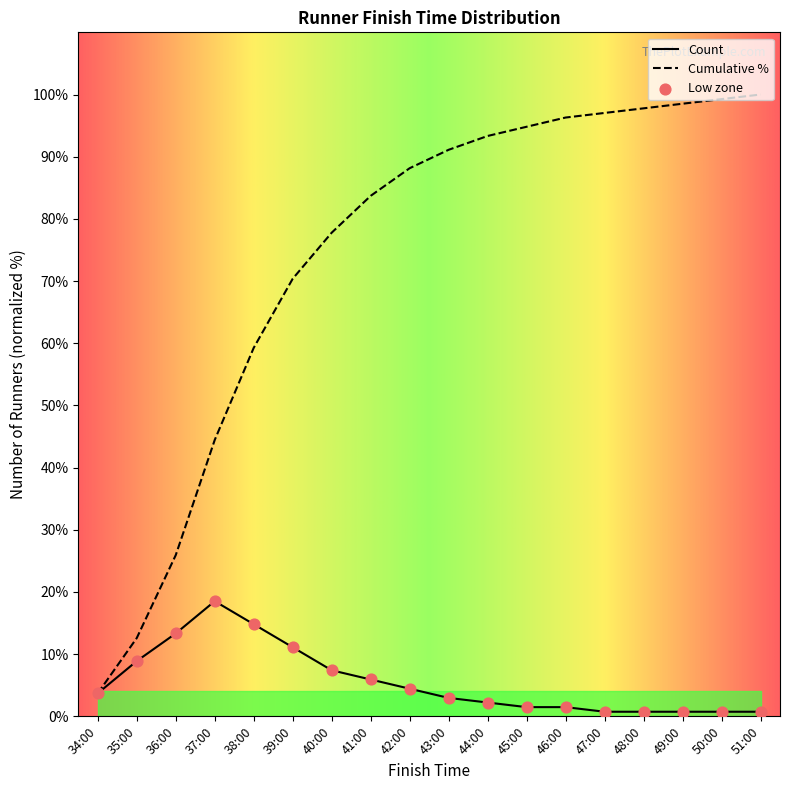

Which series reaches the minimum Y coordinate?

Count